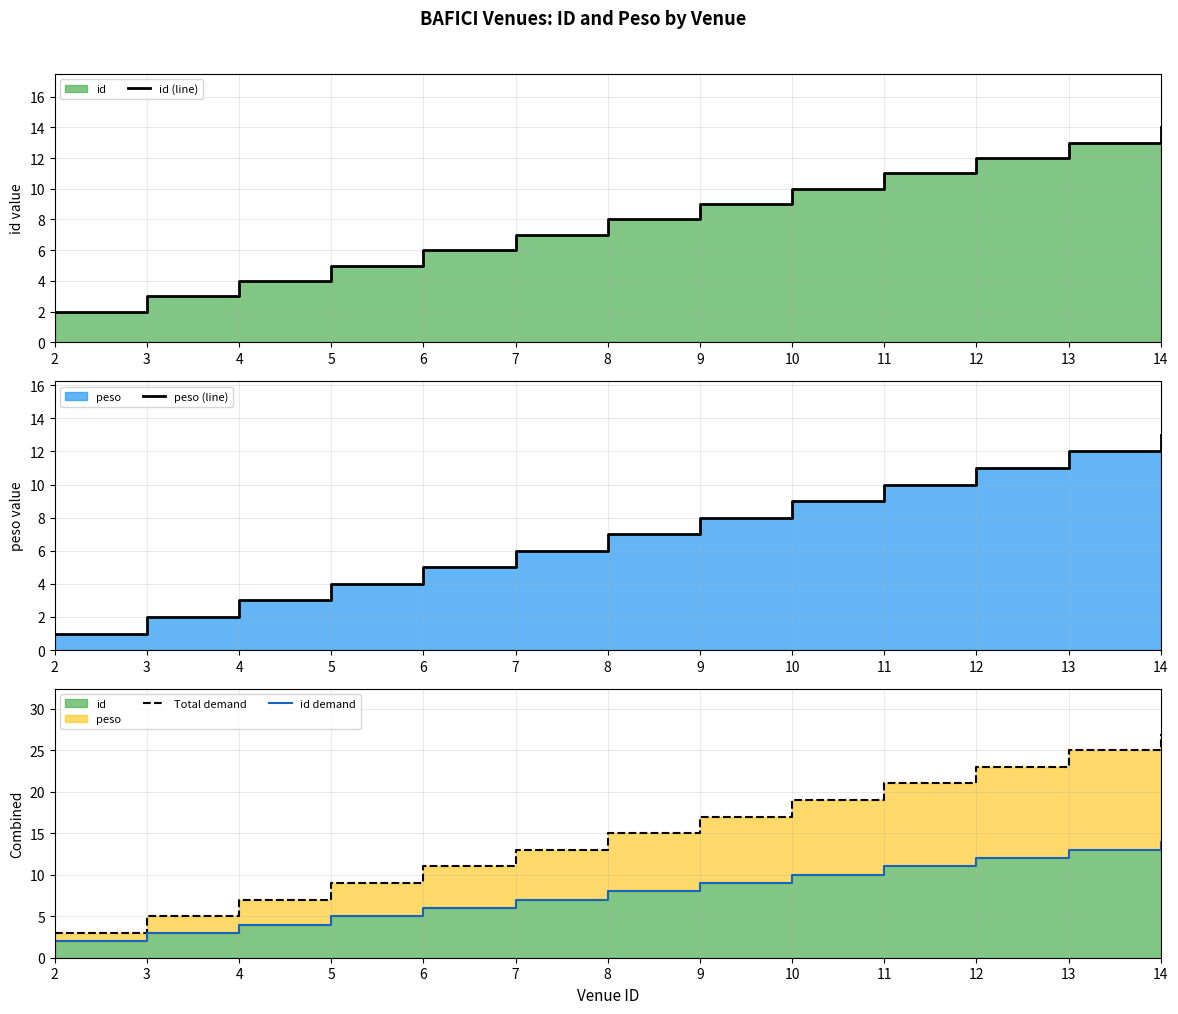

True or false: id demand and Total demand cross at least once.

False